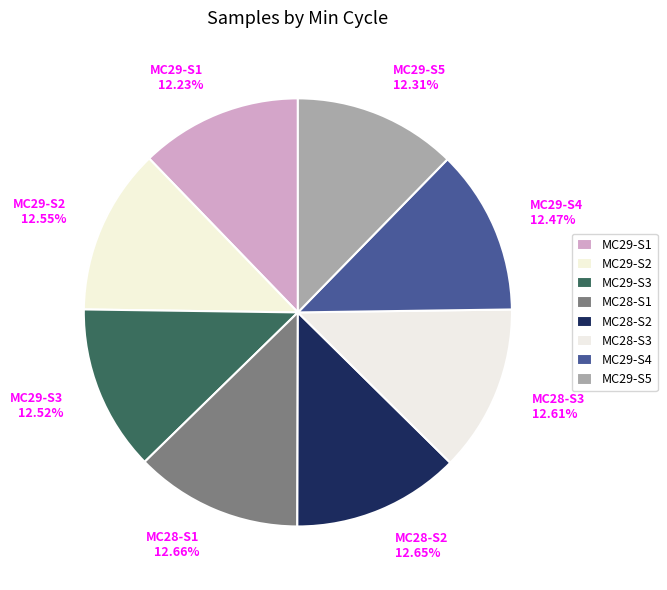

How many segments does this pie chart have?

8